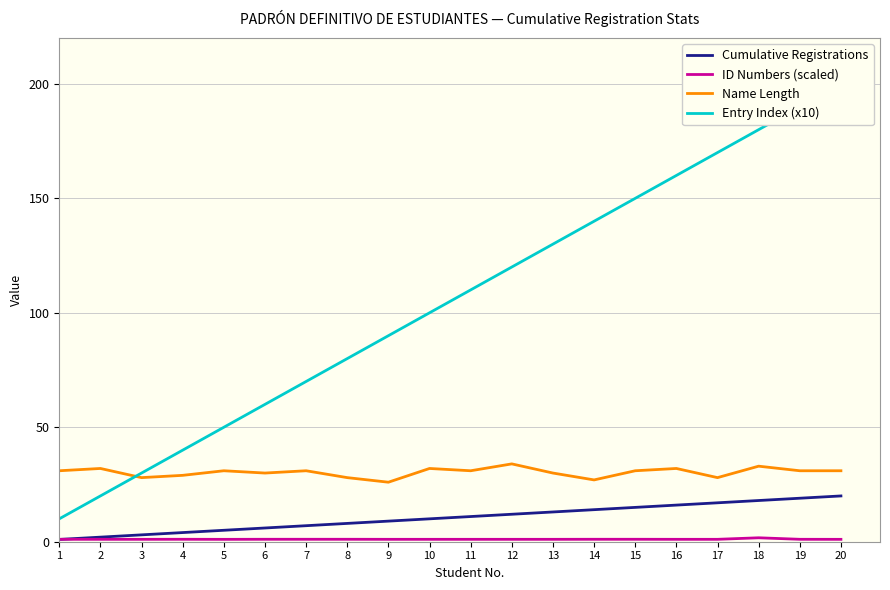

What is the maximum value shown in the chart?

200.0